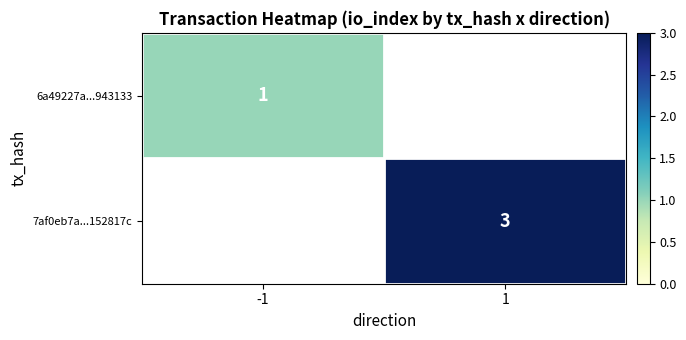

At how many categories does at least one series exceed 2?

1